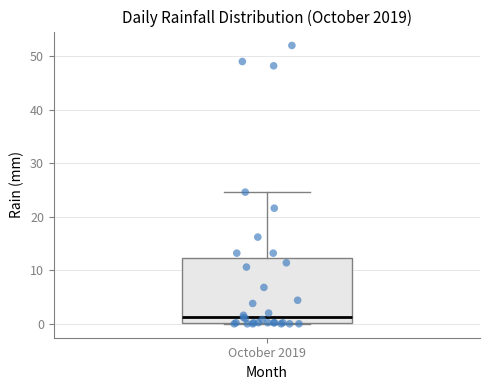

Transcribe this box plot: give where the median line is, the range the box spans, and where the two whiskers end, as read against the y-axis. The values are not printed on the chart, so give them approximately, as read against the axis.

median 1, box 0 to 12, whiskers 0 to 25